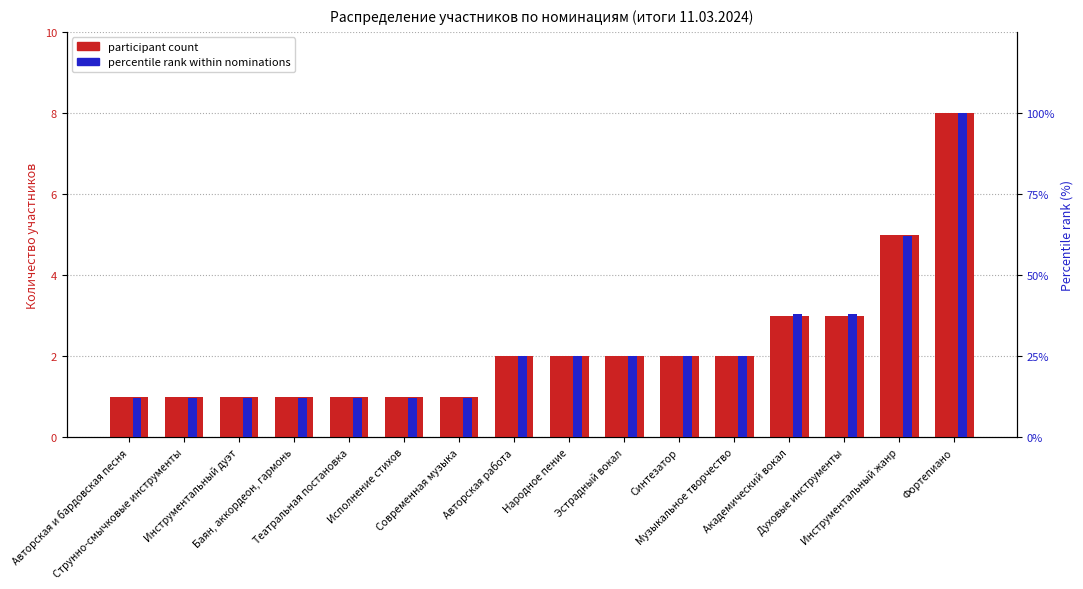

True or false: participant count has a value of 2.0 at Синтезатор.

True